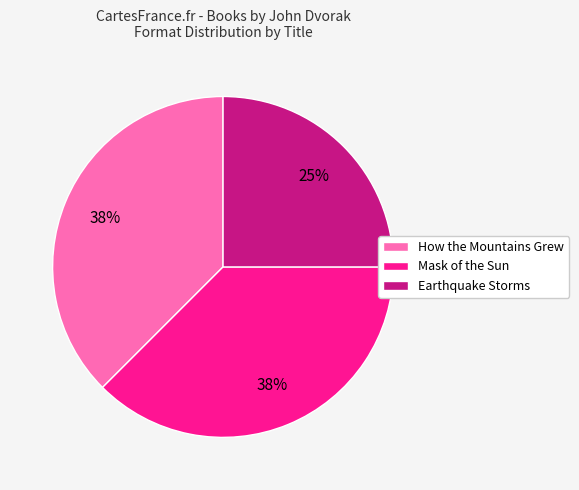

To the nearest percent, what portion does Earthquake Storms represent?

25%